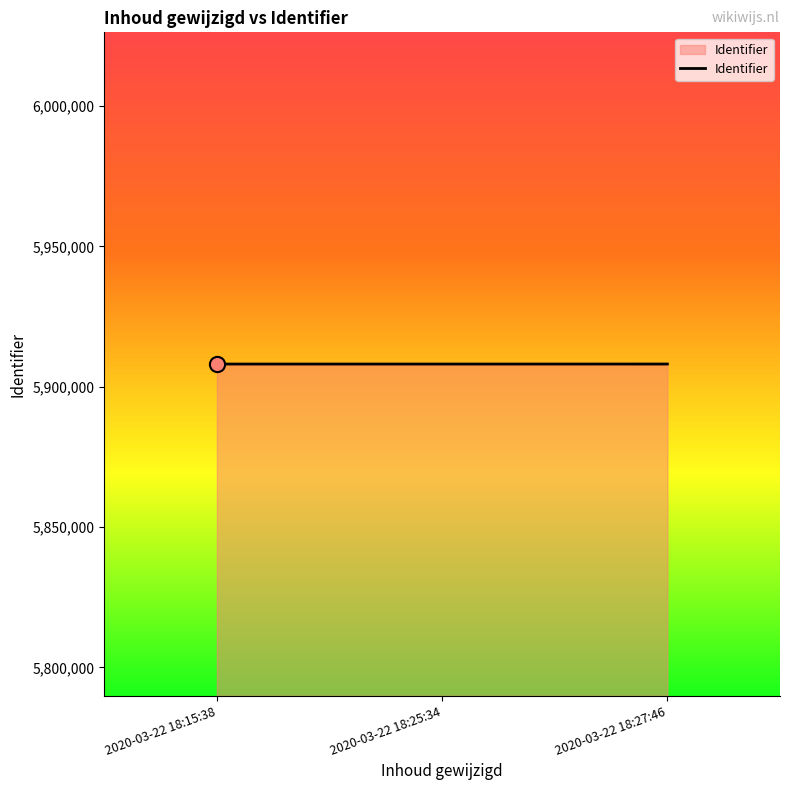

What is the change in value from 2020-03-22 18:15:38 to 2020-03-22 18:25:34?

+2